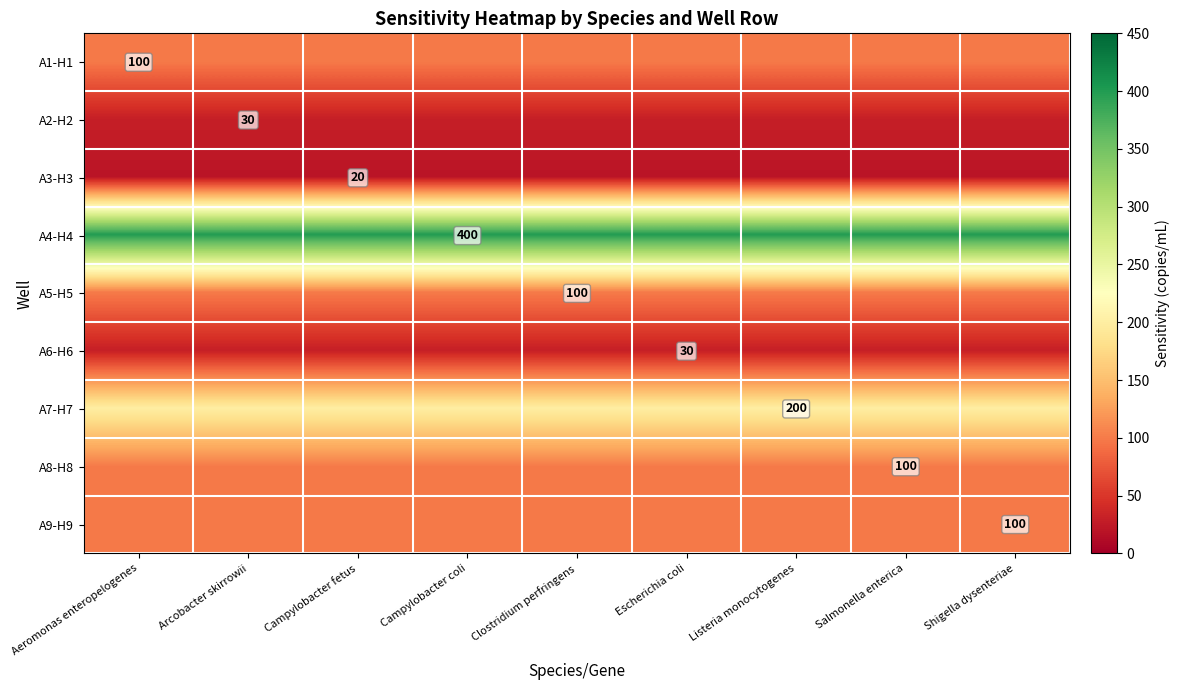

True or false: A8-H8 has a value of 169 at Arcobacter skirrowii.

False